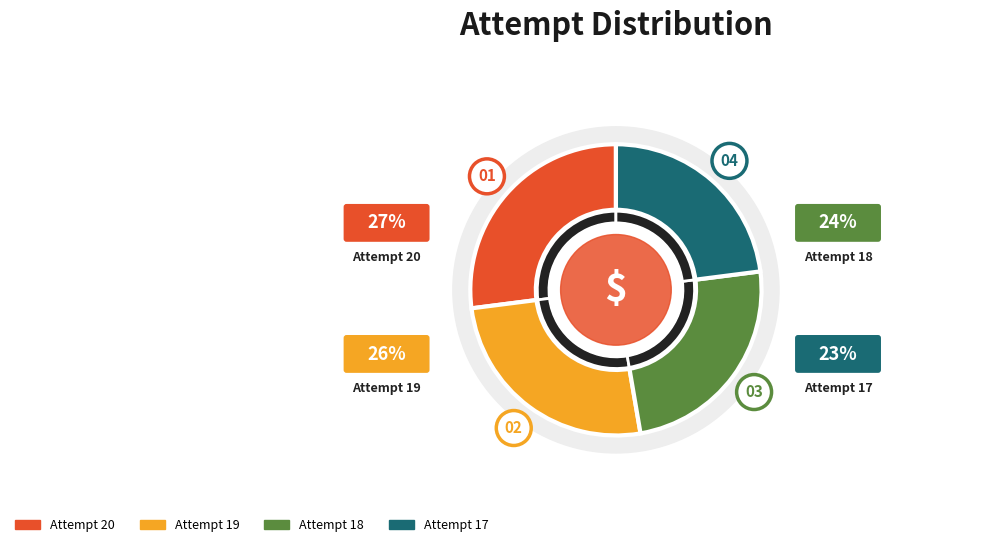

True or false: Attempt 20 accounts for 27% of the total.

True